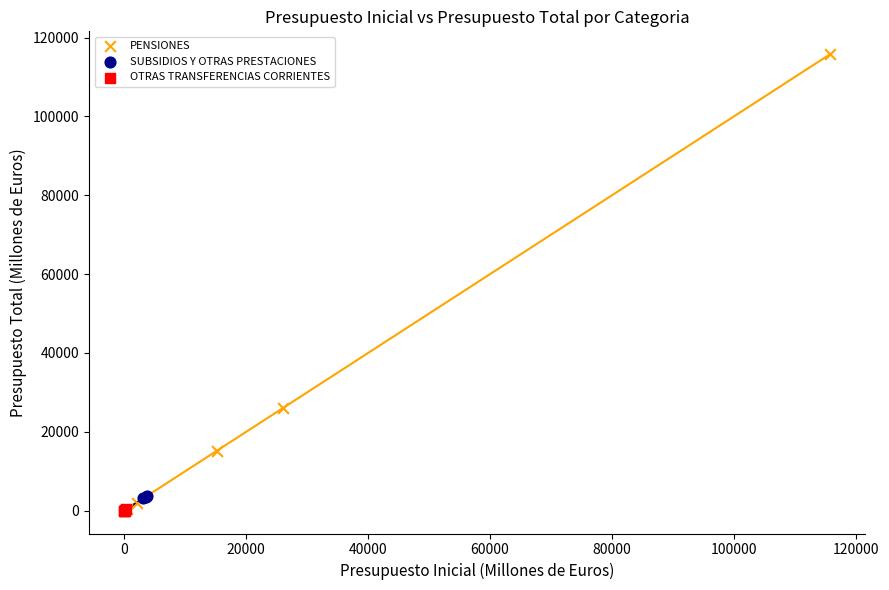

What are all the series names shown in the legend?

PENSIONES, SUBSIDIOS Y OTRAS PRESTACIONES, OTRAS TRANSFERENCIAS CORRIENTES